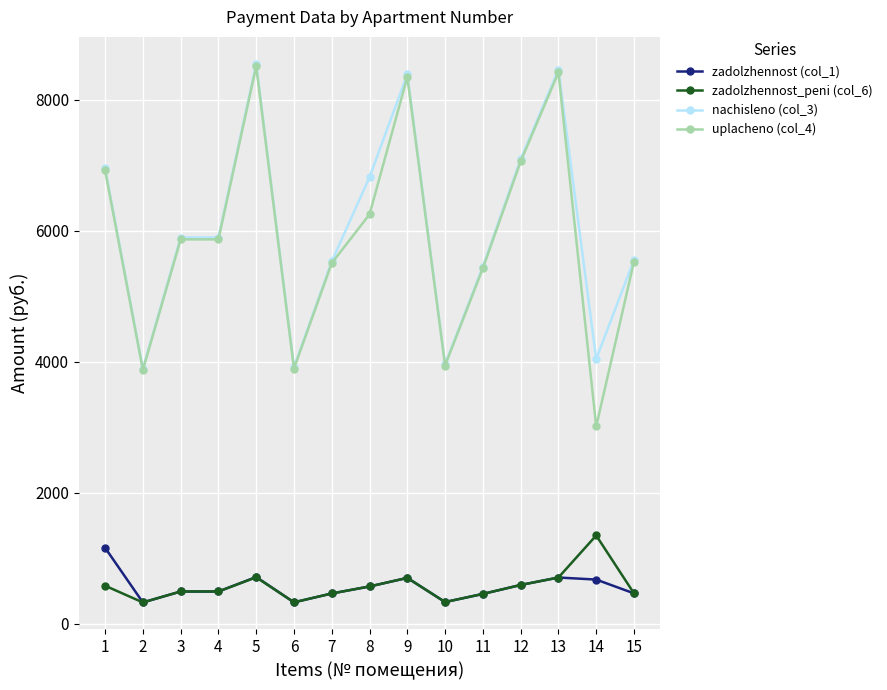

What is the lowest value of the zadolzhennost_peni (col_6) series?

324.6